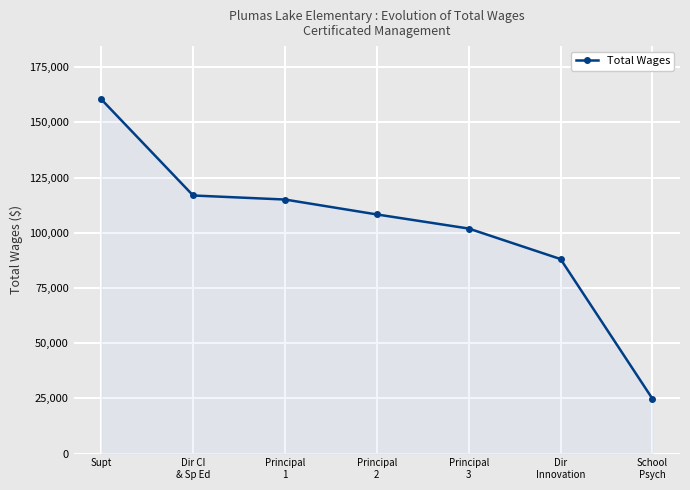

Rank the categories by value from lowest to highest.

School
Psych, Dir
Innovation, Principal
3, Principal
2, Principal
1, Dir CI
& Sp Ed, Supt